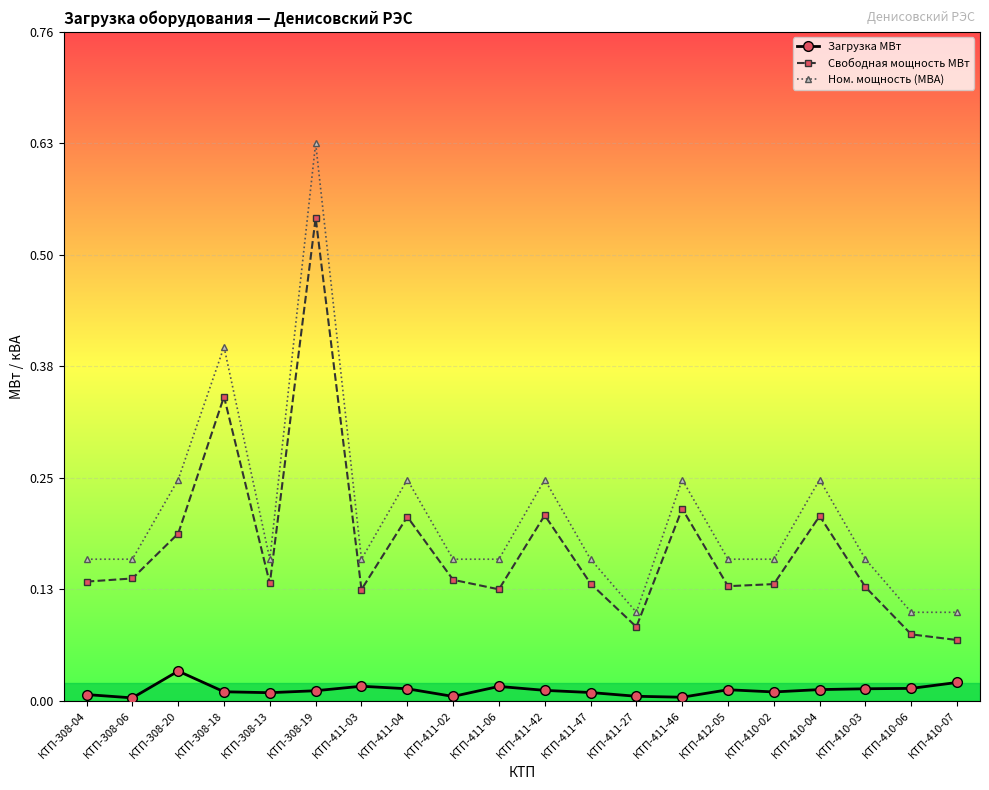

At КТП-410-02, list the series in order from smallest to largest.

Загрузка МВт, Свободная мощность МВт, Ном. мощность (МВА)